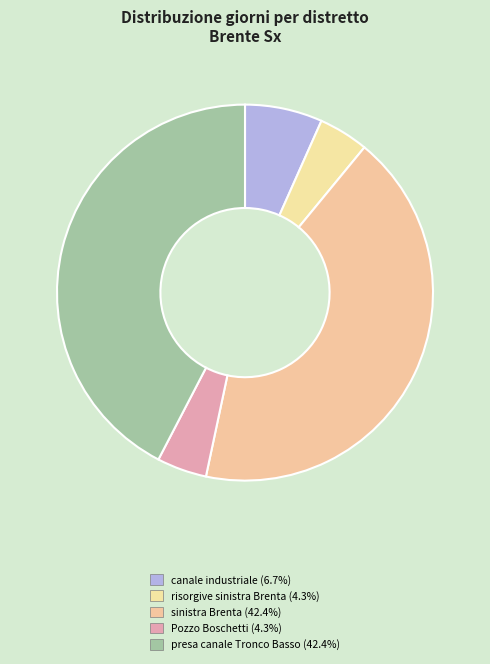

Does any single category account for the majority?

No